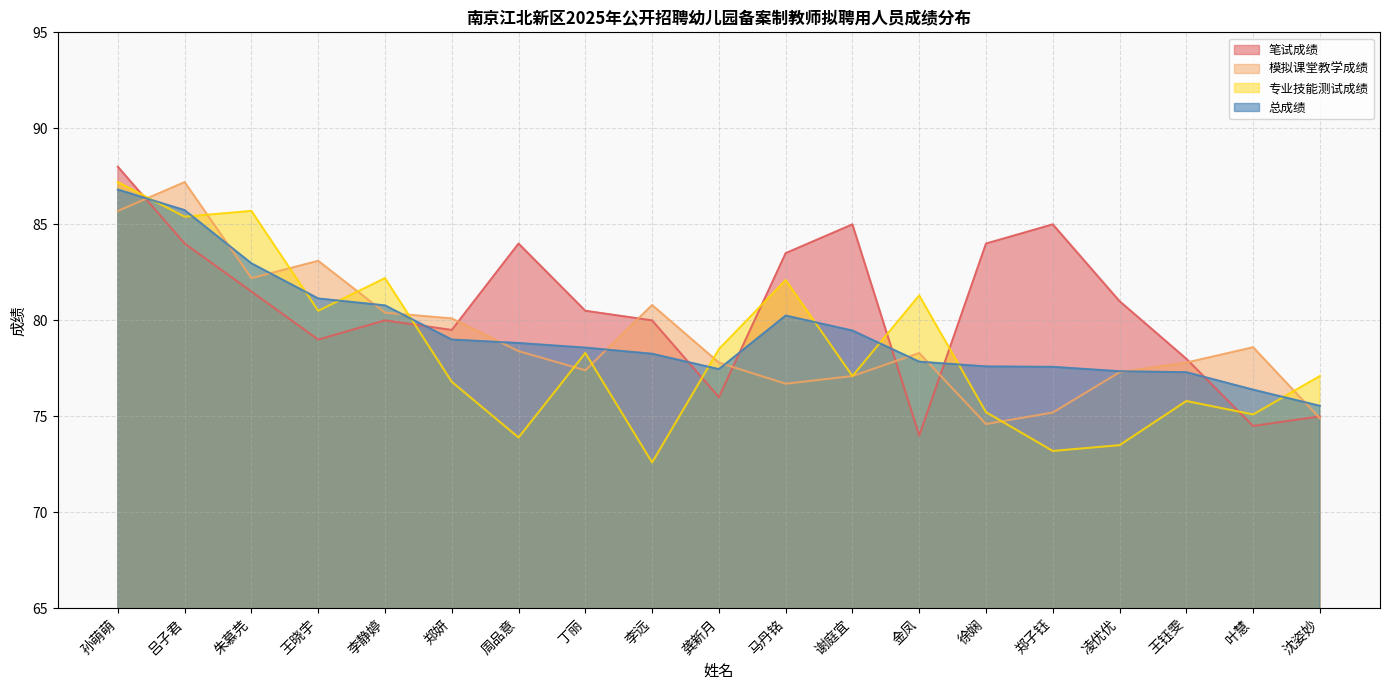

What is the sum of the 笔试成绩 values at 郑妍 and 王晓宇?

158.5